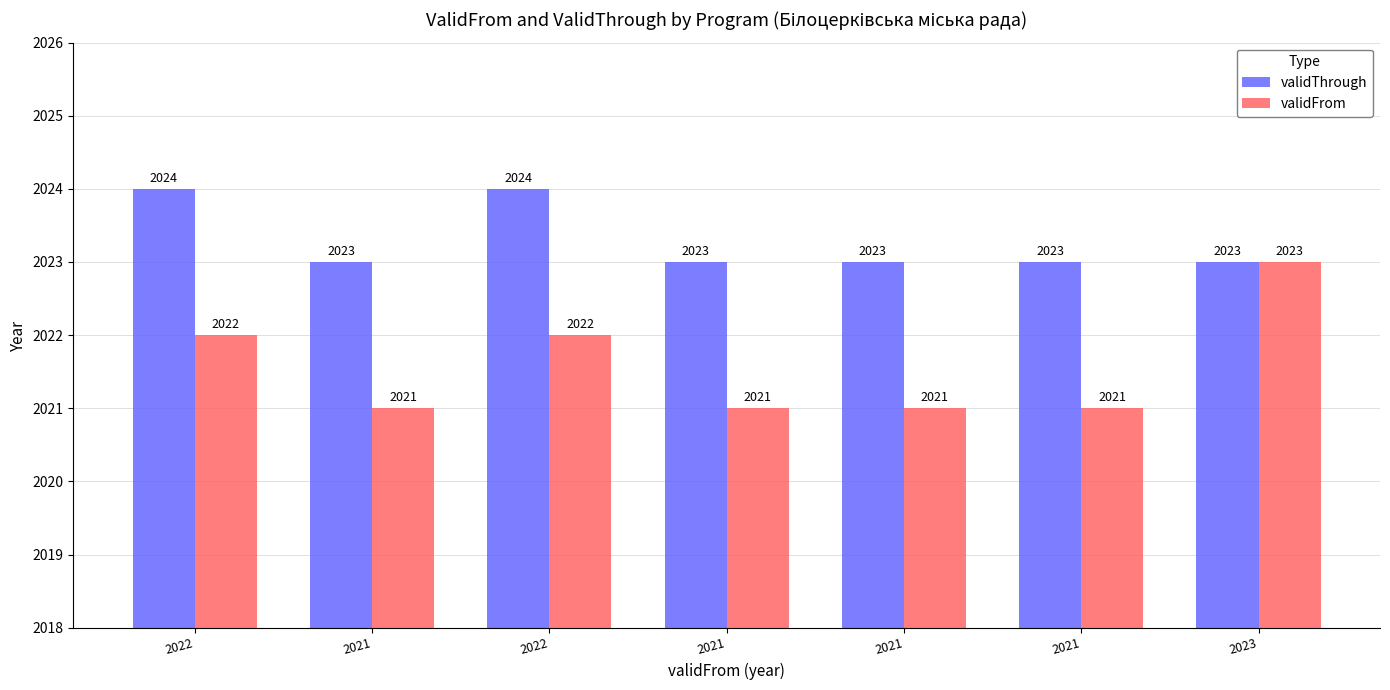

What is the smallest value displayed?

2021